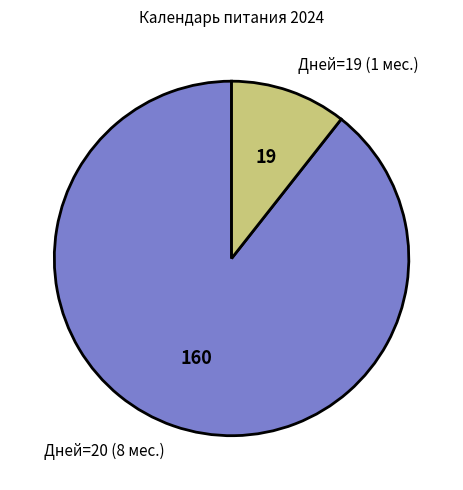

Which category has the smallest portion of the pie?

Дней=19 (1 мес.)